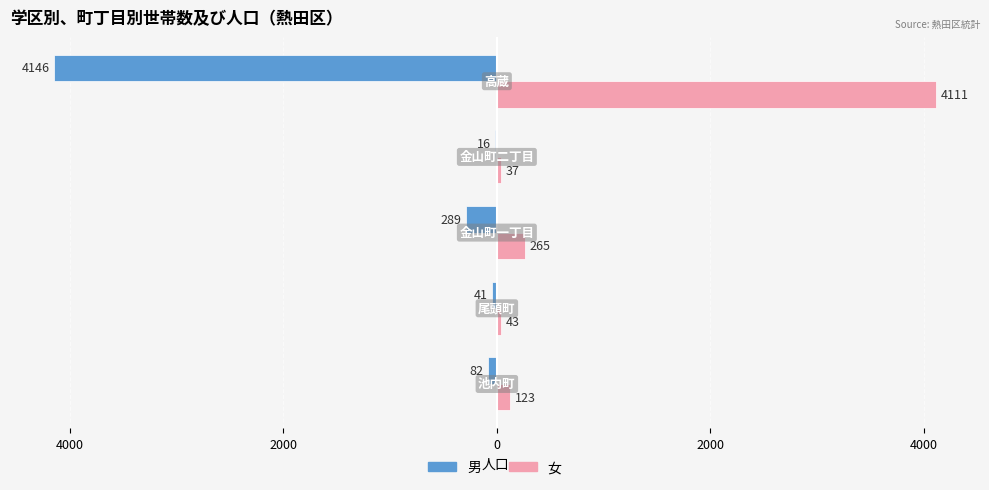

List the series in order of their overall mean, highest first.

女, 男